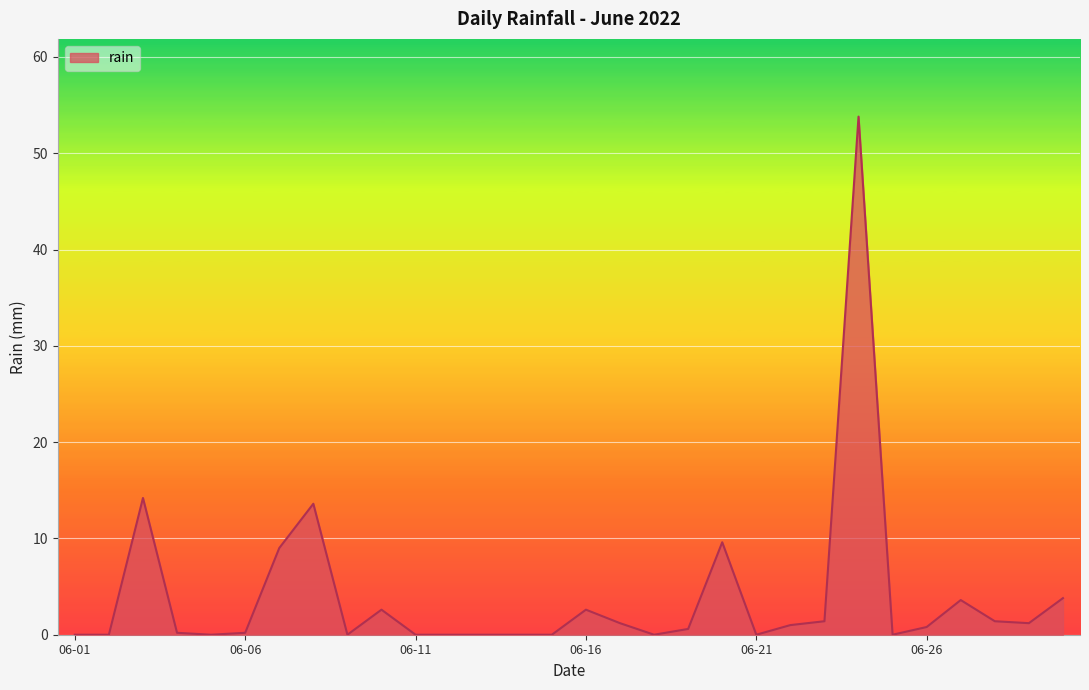

What is the maximum value shown in the chart?

53.8